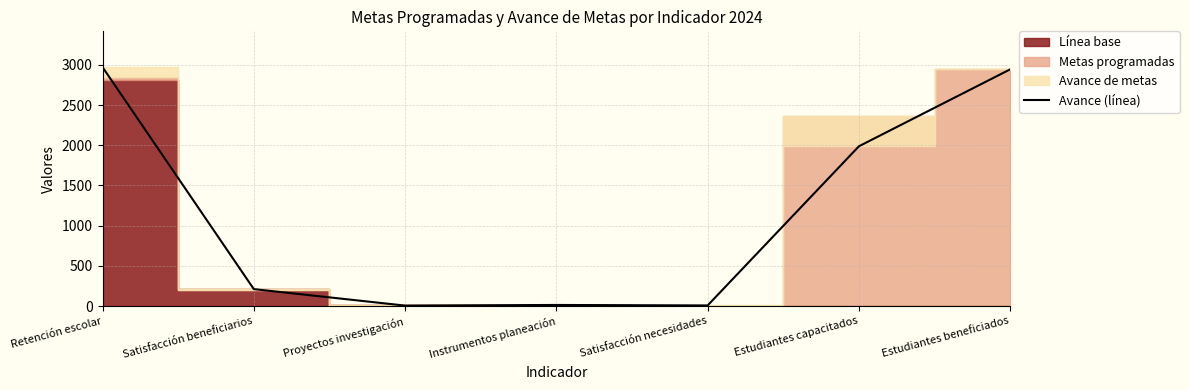

What is the value of the 3rd point from the left?

5